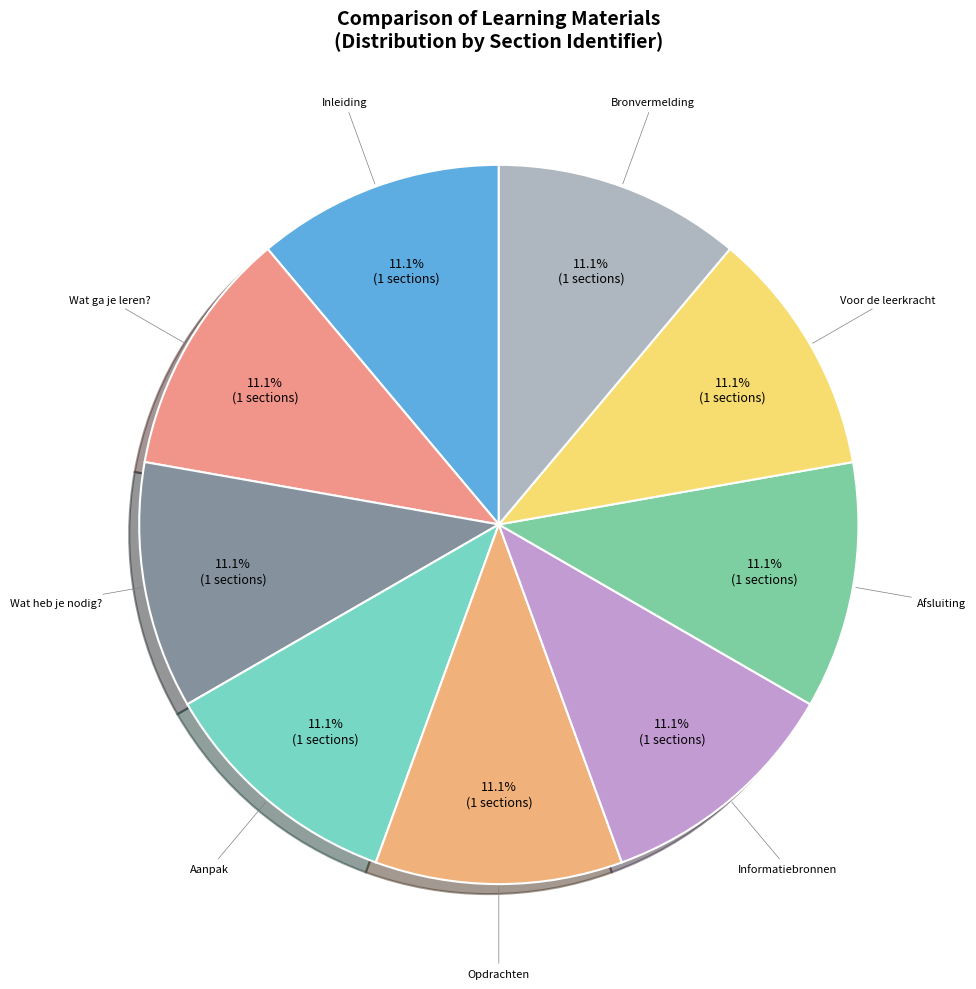

How many slices are in this pie chart?

9